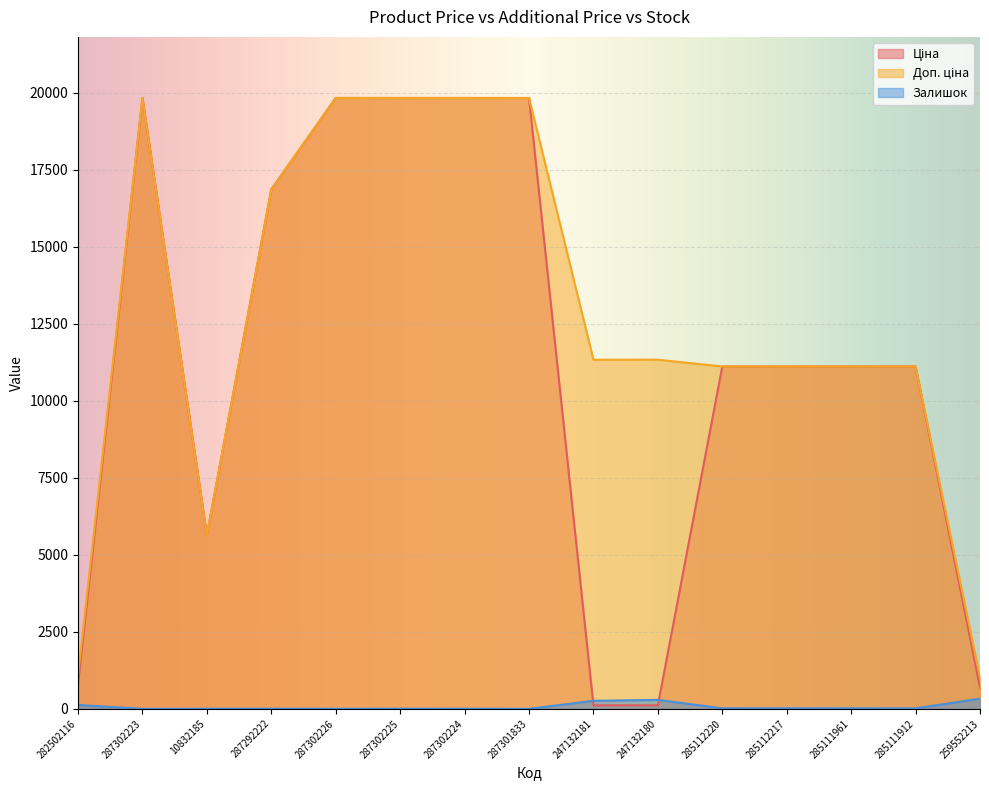

Where is Ціна nearest to the value 9972?

285112220